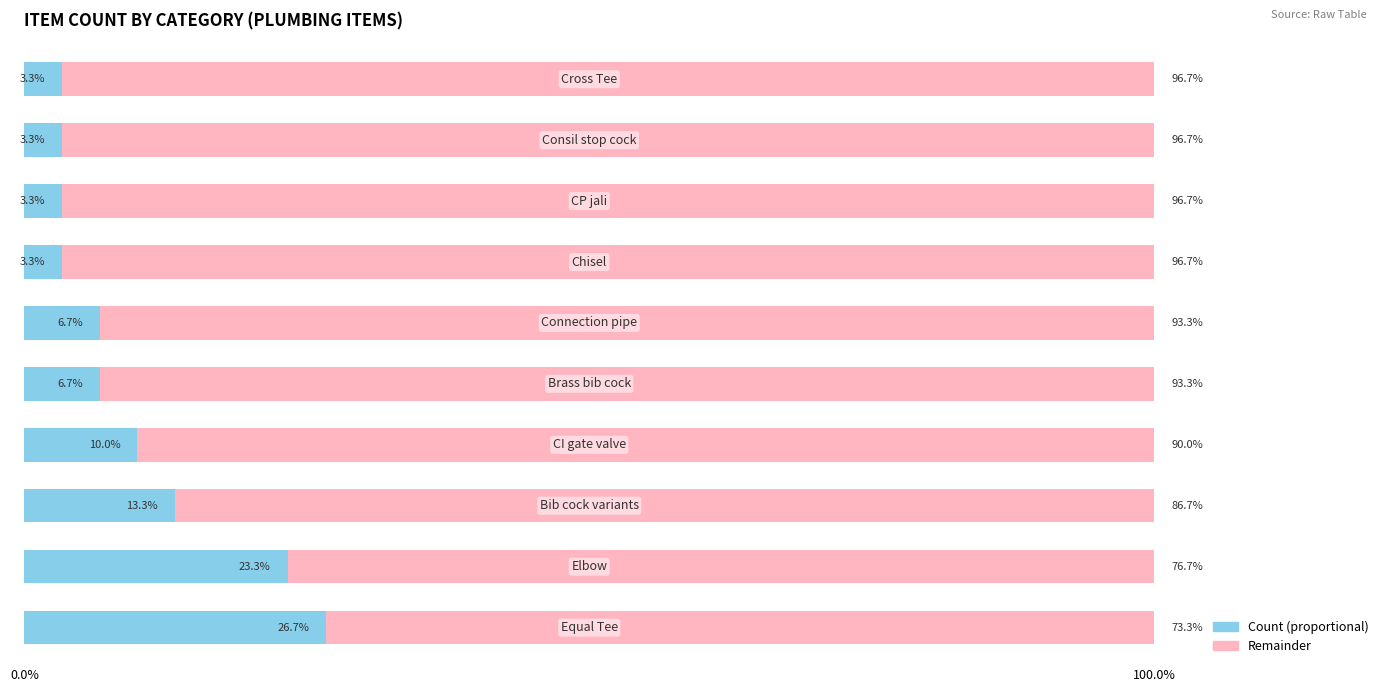

How many categories are shown in the chart?

10